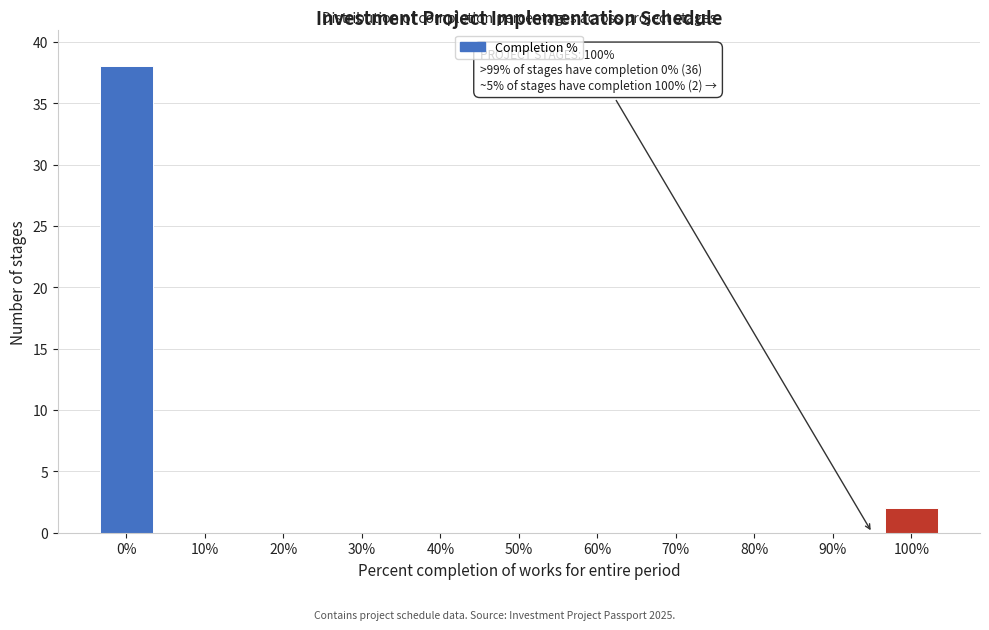

Reading left to right, what are all the values shown in this chart?

0%=38	10%=0	20%=0	30%=0	40%=0	50%=0	60%=0	70%=0	80%=0	90%=0	100%=2